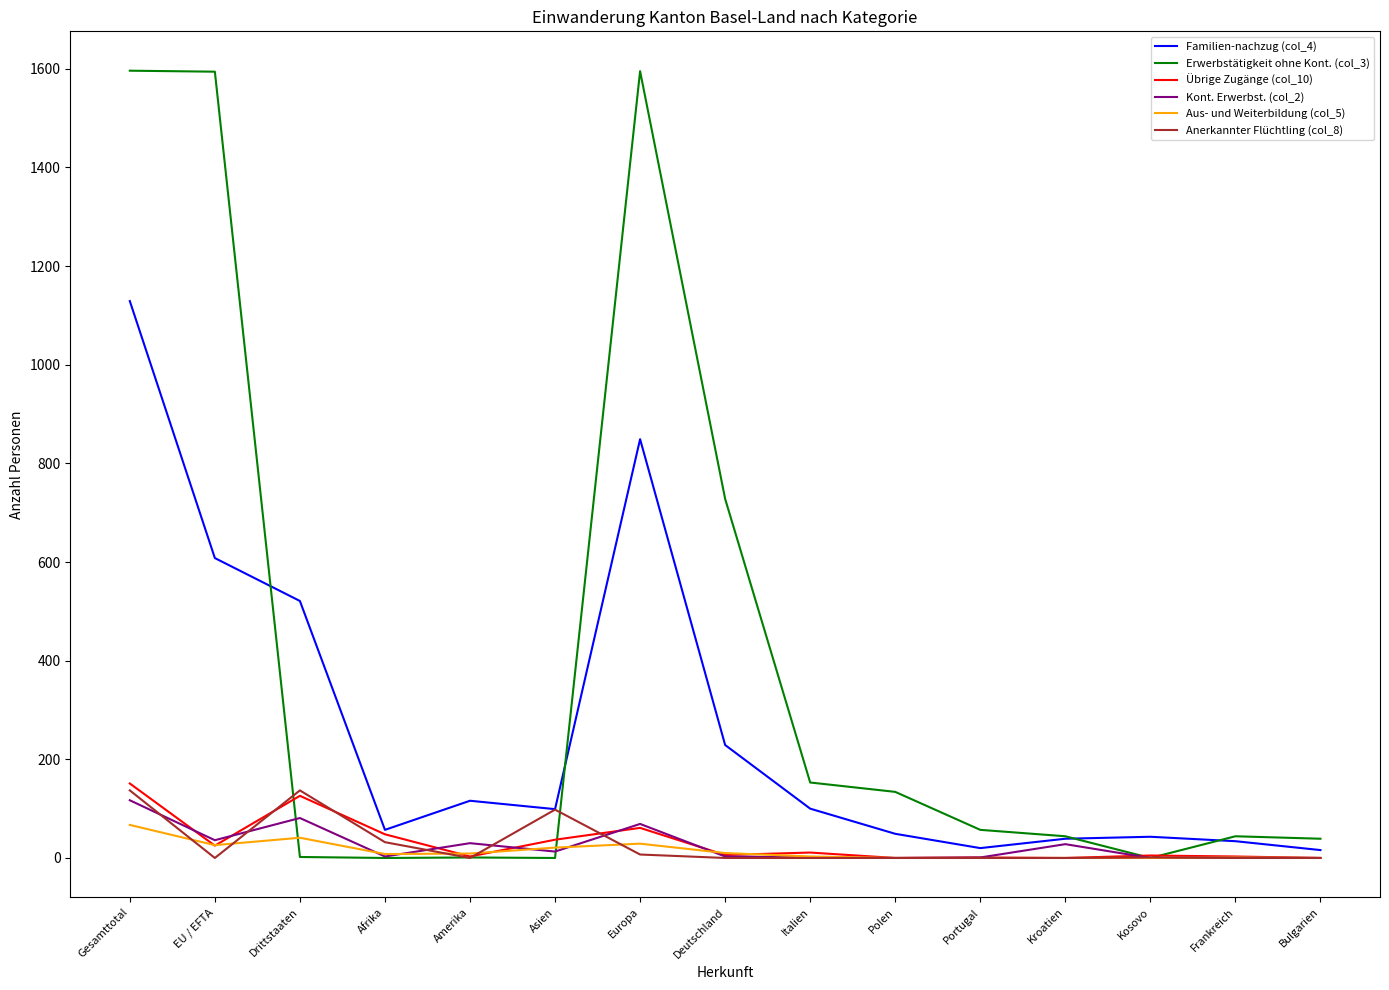

At which category is the sum across all series the highest?

Gesamttotal